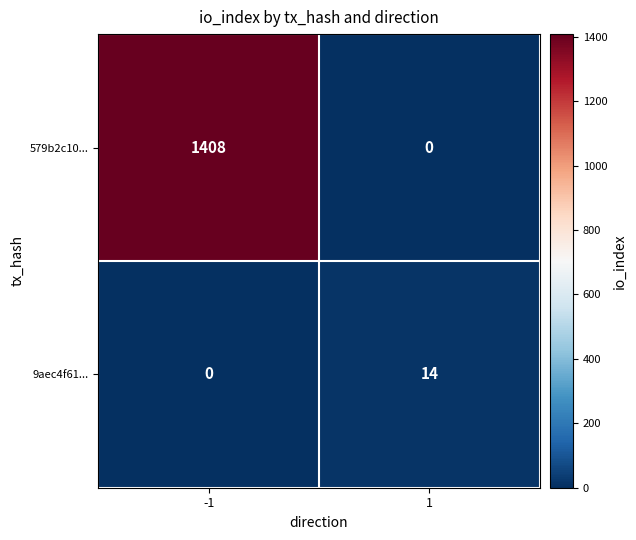

Rank the series by their maximum value, from highest to lowest.

579b2c10..., 9aec4f61...